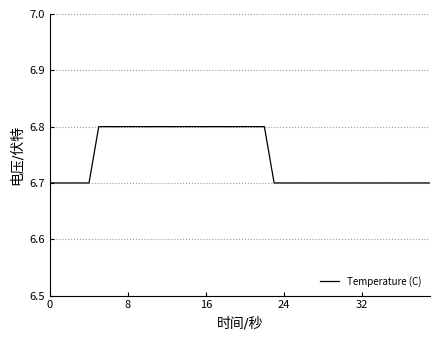

What is the smallest value displayed?

6.7